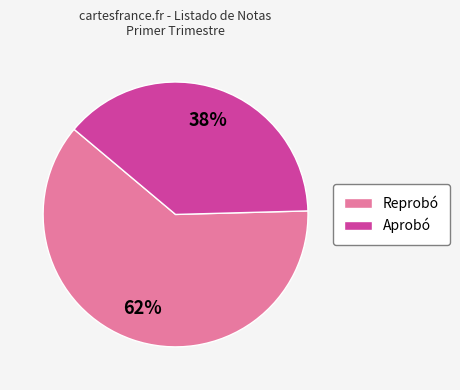

To the nearest percent, what portion does Reprobó represent?

62%